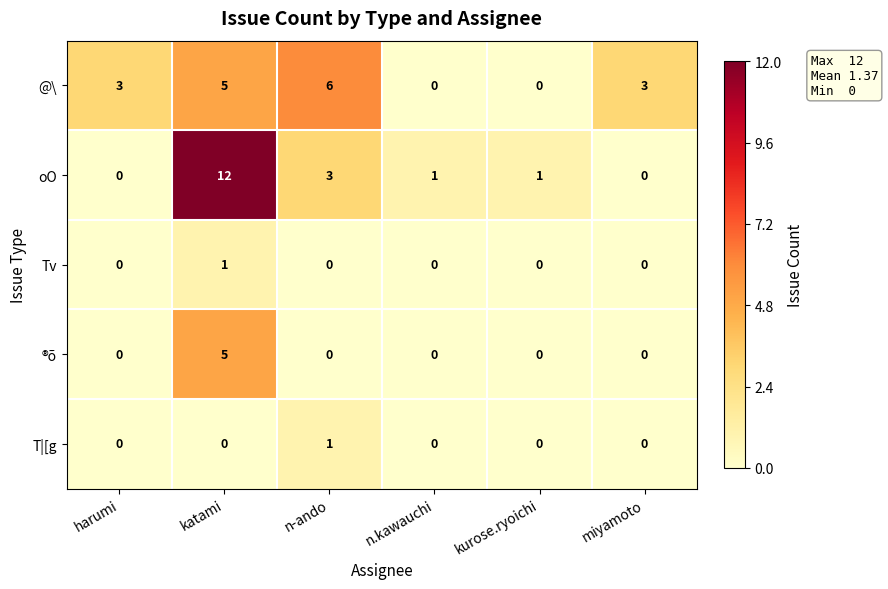

How many T|[g values are between 0 and 1?

6